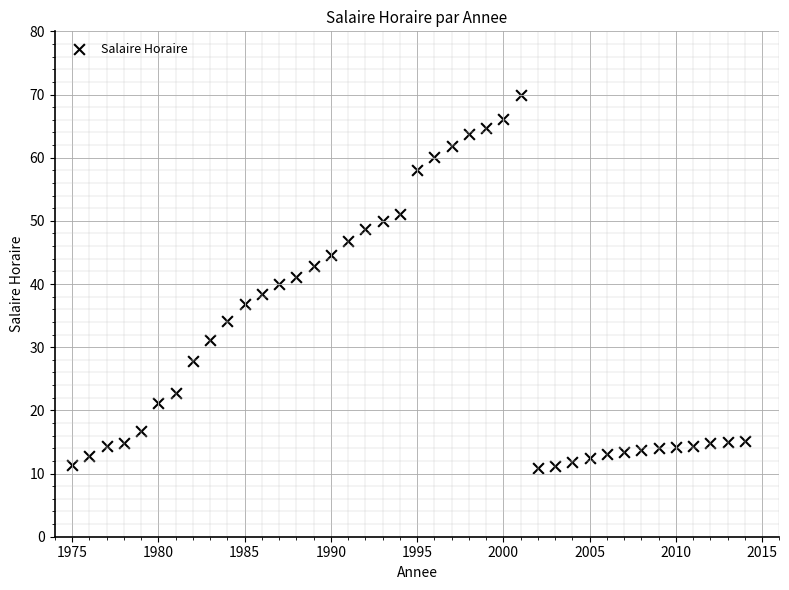

How many points are shown in the scatter plot?

40